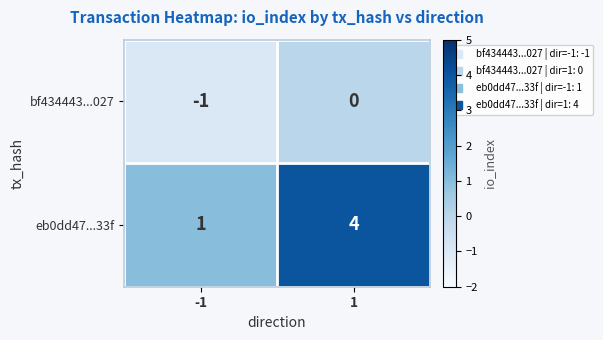

The bf434443...027 series shows 0 at 1. True or false?

True